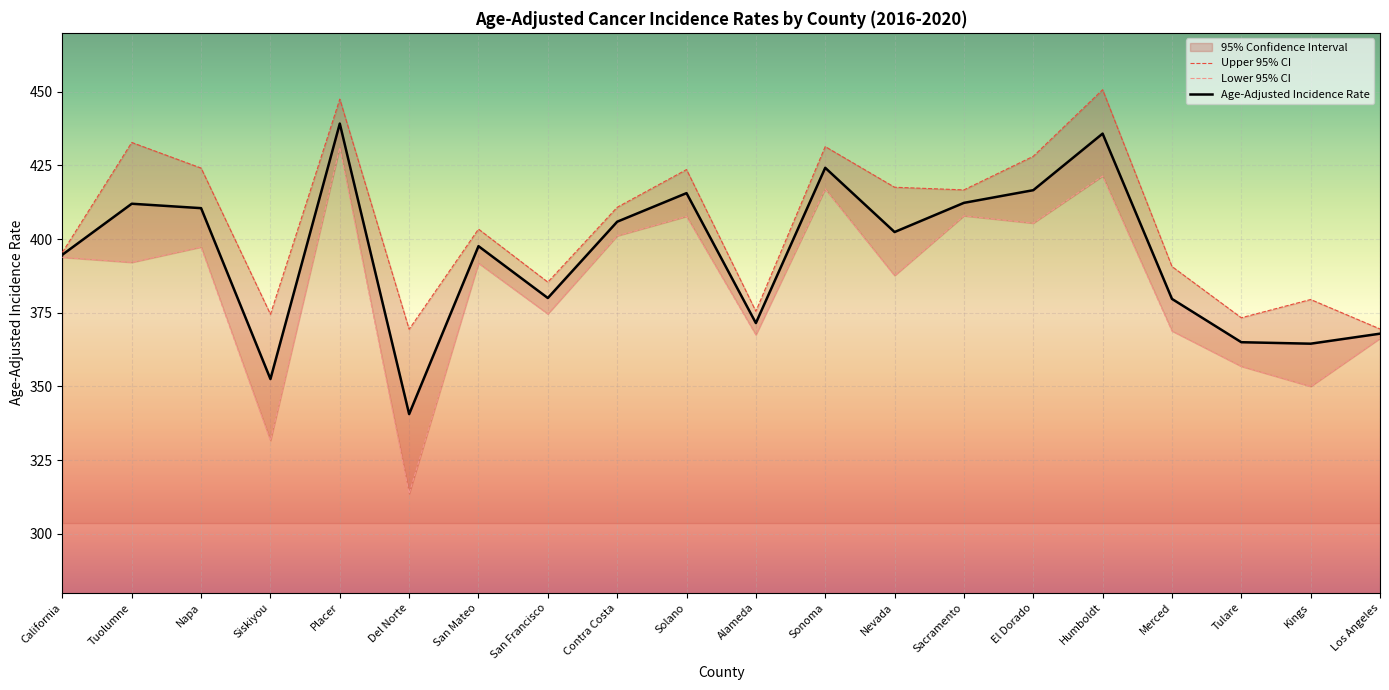

Rank the series by their maximum value, from highest to lowest.

Upper 95% CI, Age-Adjusted Incidence Rate, Lower 95% CI